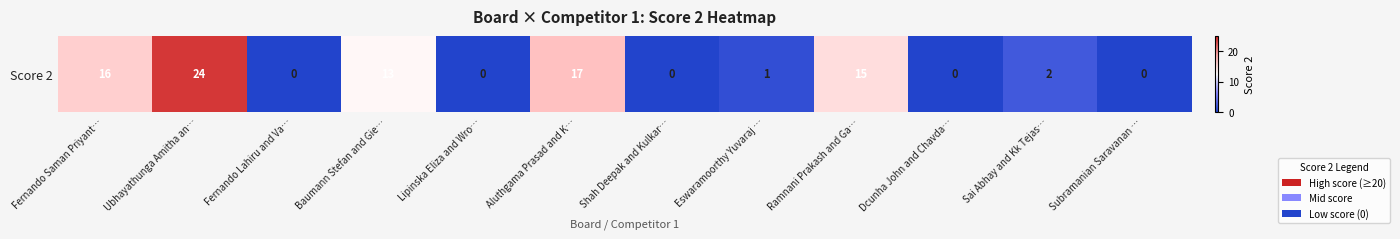

Rank the categories by value from lowest to highest.

Fernando Lahiru and Va…, Lipinska Eliza and Wro…, Shah Deepak and Kulkar…, Dcunha John and Chavda…, Subramanian Saravanan …, Eswaramoorthy Yuvaraj …, Sai Abhay and Kk Tejas…, Baumann Stefan and Gie…, Ramnani Prakash and Ga…, Fernando Saman Priyant…, Aluthgama Prasad and K…, Ubhayathunga Amitha an…